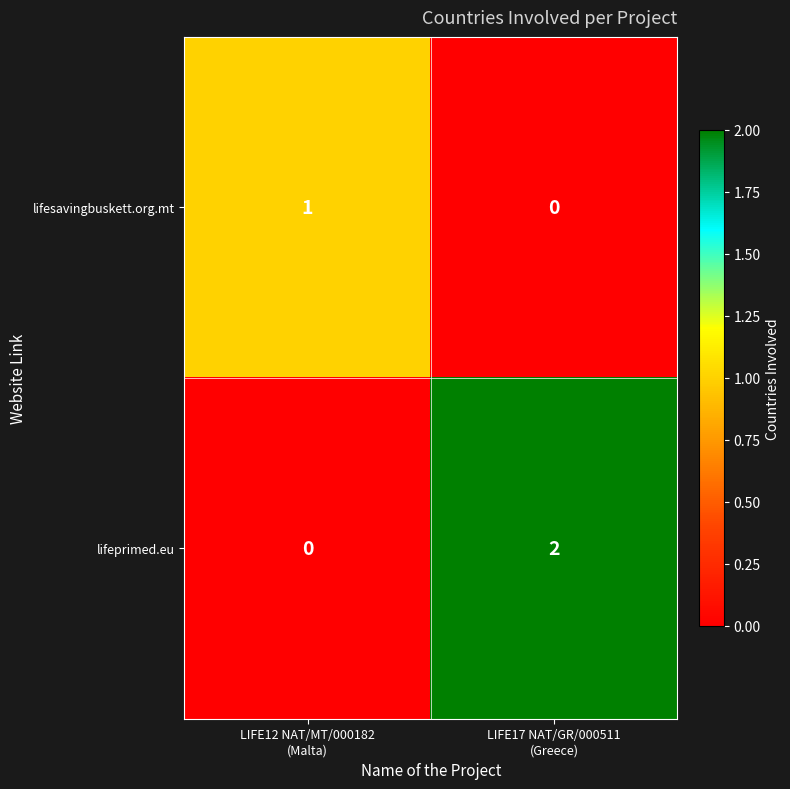

How many series are shown in this chart?

2